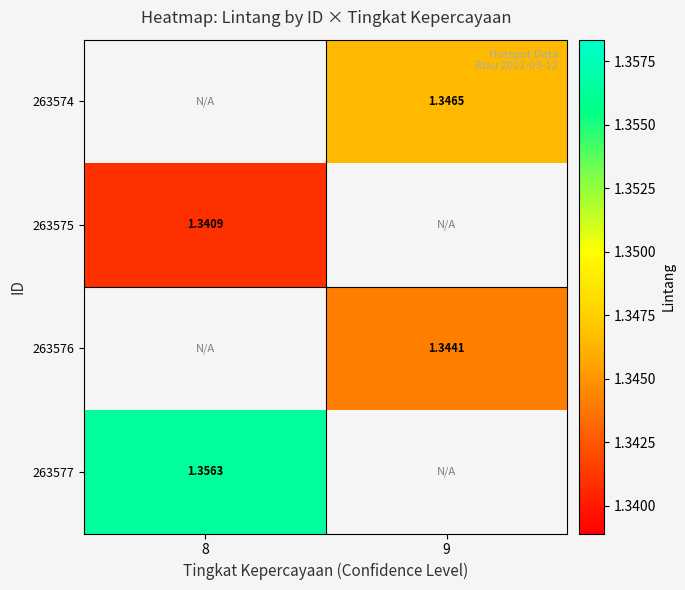

Rank the categories by 263576 value from lowest to highest.

8, 9